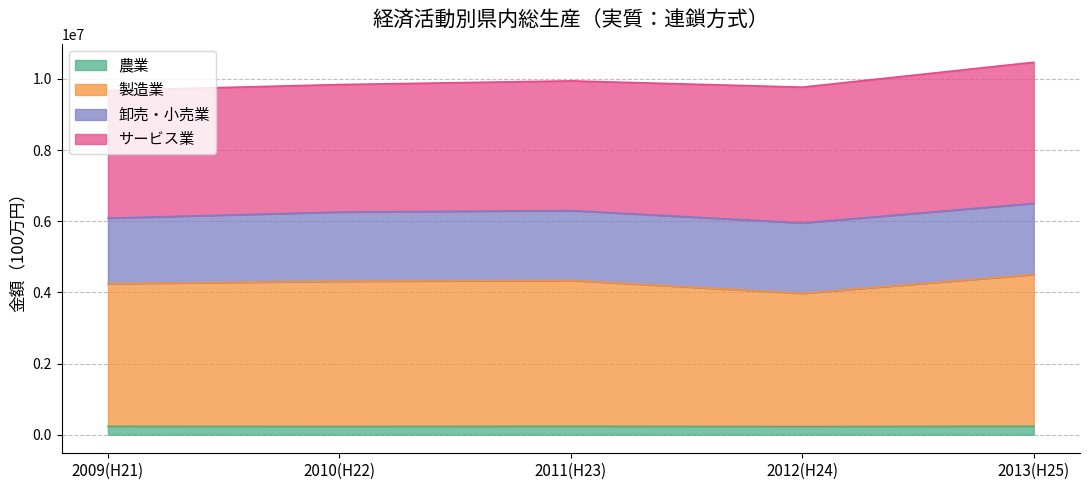

What is the total value across all series at 2009(H21)?

9678623